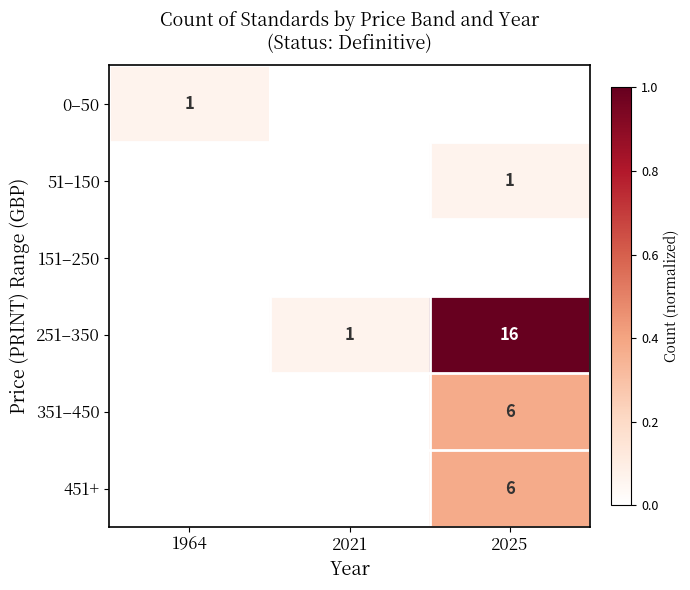

The value of 0–50 at 1964 is 0. True or false?

False